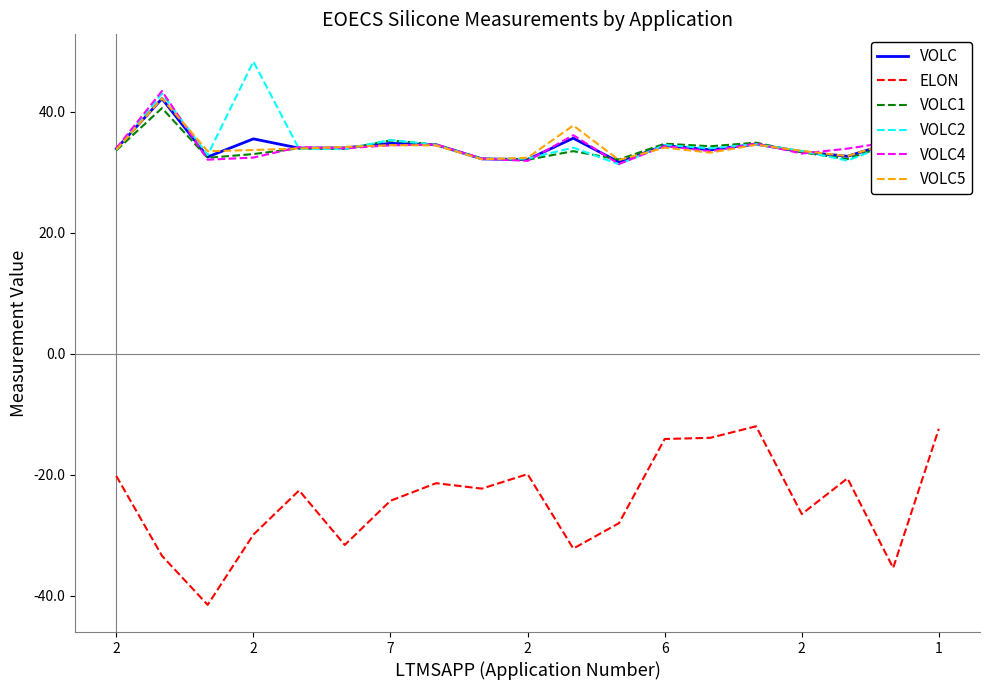

True or false: ELON and VOLC4 intersect in this chart.

False